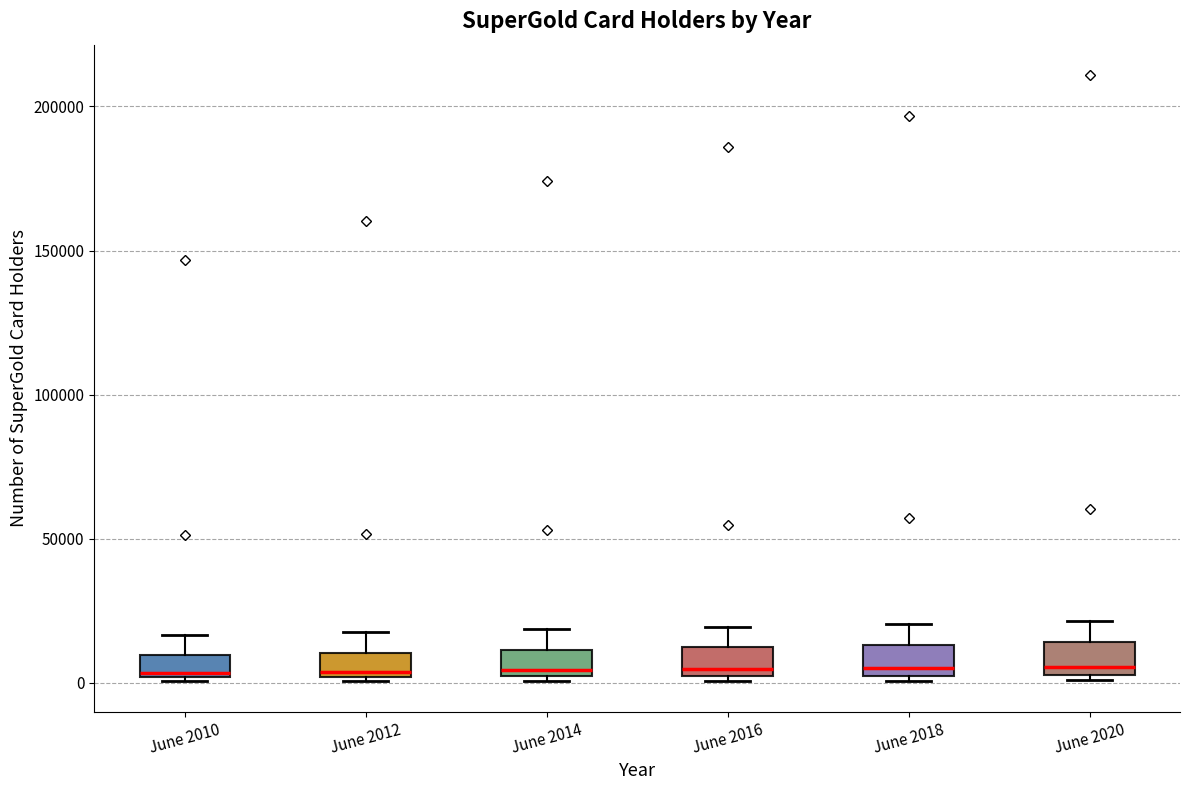

Reading left to right, transcribe this box plot: for each box, give where its median line is, the range the box spans, and where its two whiskers end, as read against the y-axis. The values are not printed on the chart, so give them approximately, as read against the axis.

June 2010: median 5000, box 0 to 10000, whiskers 0 to 15000
June 2012: median 5000, box 0 to 10000, whiskers 0 to 20000
June 2014: median 5000, box 0 to 10000, whiskers 0 (just below the box's lower edge) to 20000
June 2016: median 5000, box 0 to 10000, whiskers 0 (just below the box's lower edge) to 20000
June 2018: median 5000, box 0 to 15000, whiskers 0 (just below the box's lower edge) to 20000
June 2020: median 5000 (just above the box's lower edge), box 5000 to 15000, whiskers 0 to 20000